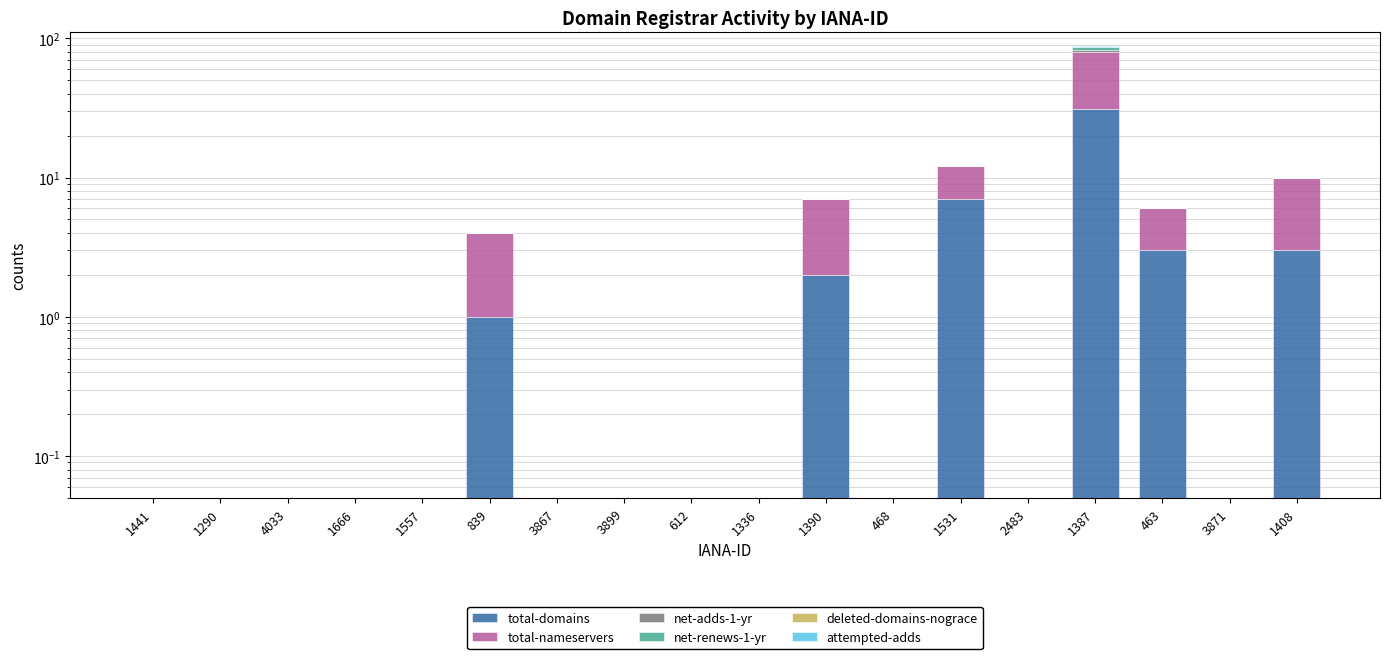

At which label does total-domains reach its minimum?

1441